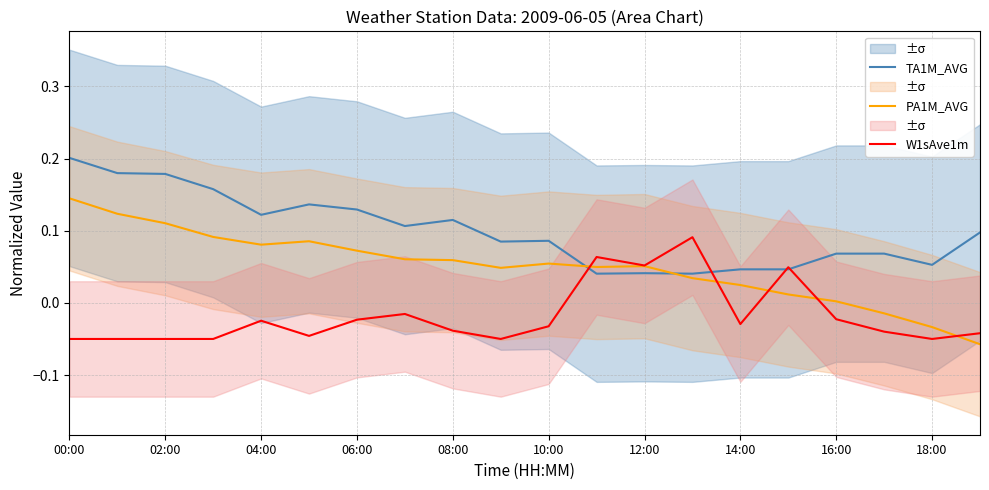

At which label does TA1M_AVG reach its peak?

00:00